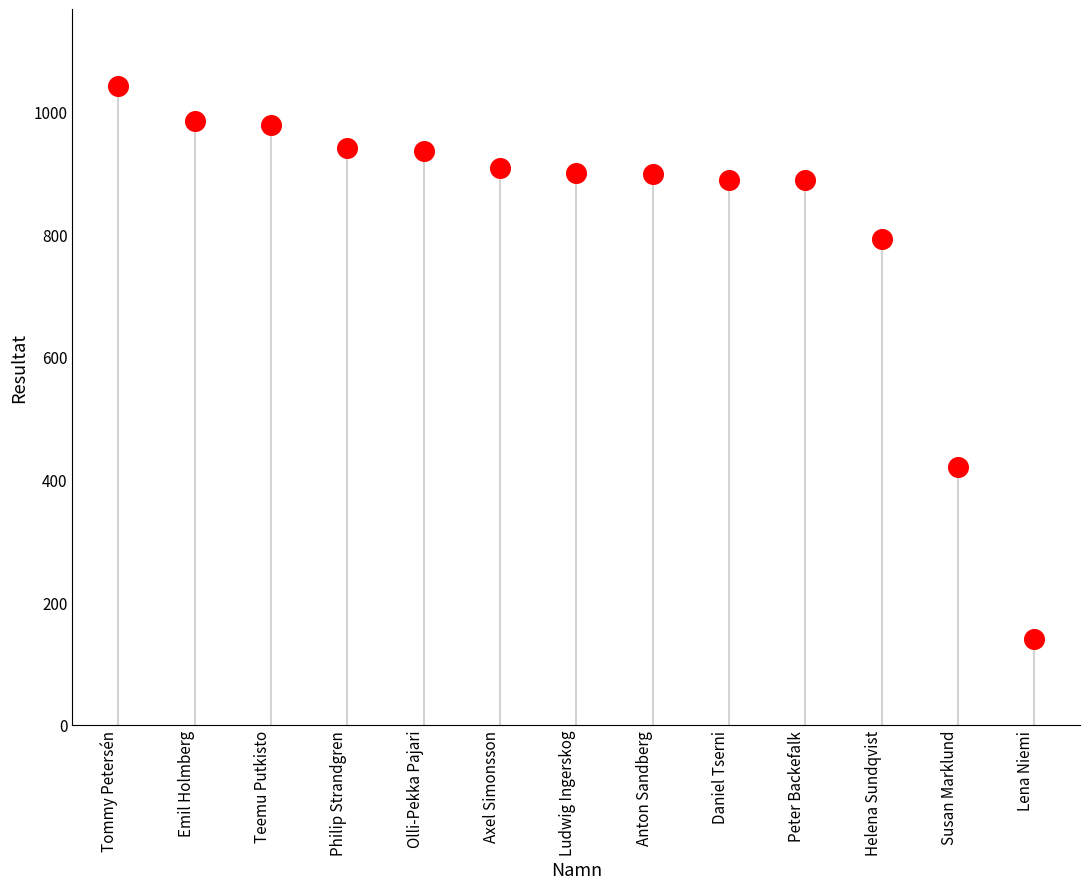

What Y value in the scatter plot is closest to 591?

421